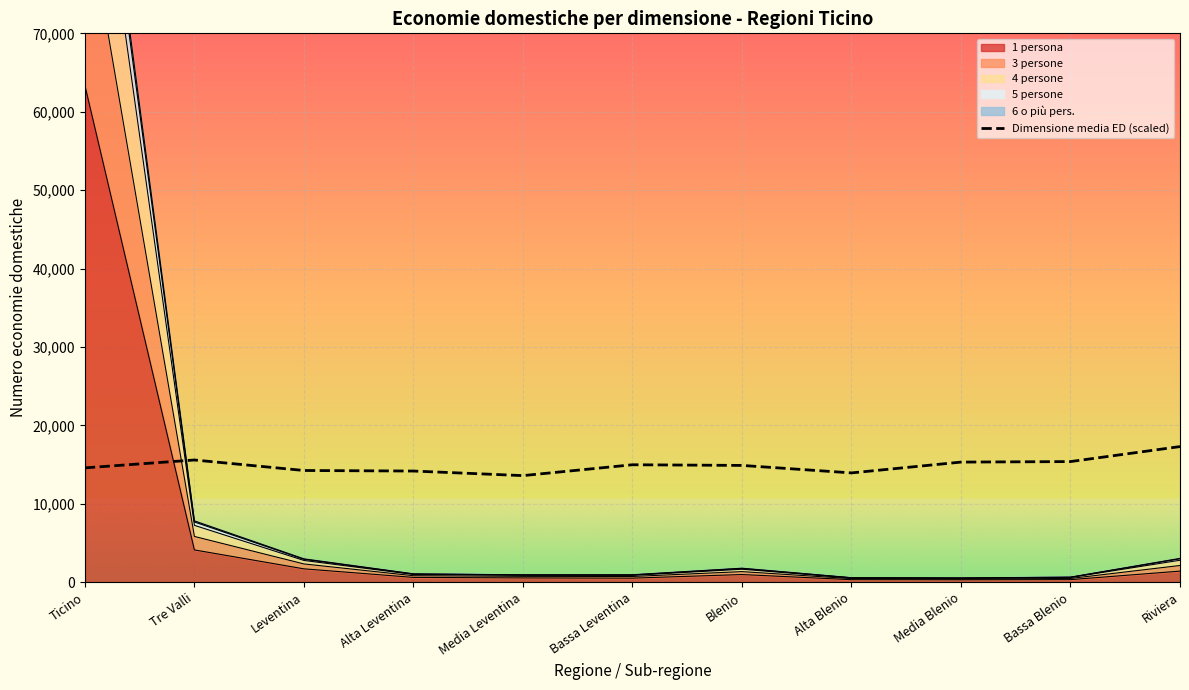

What is the label of the 4th point from the right?

Alta Blenio